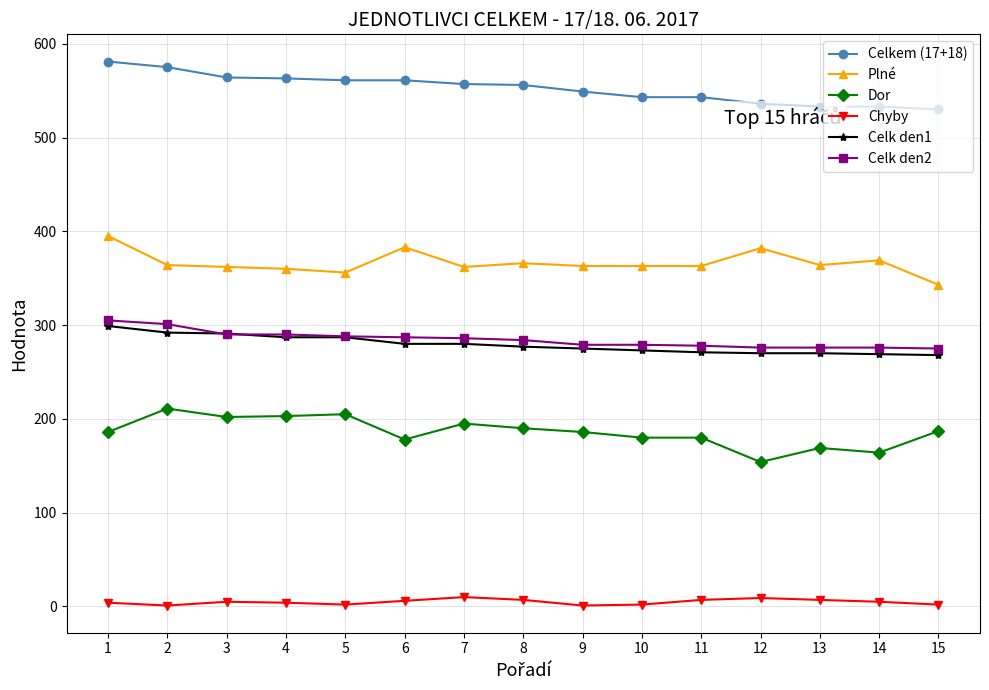

True or false: Plné has more than 2 interior local peaks.

True